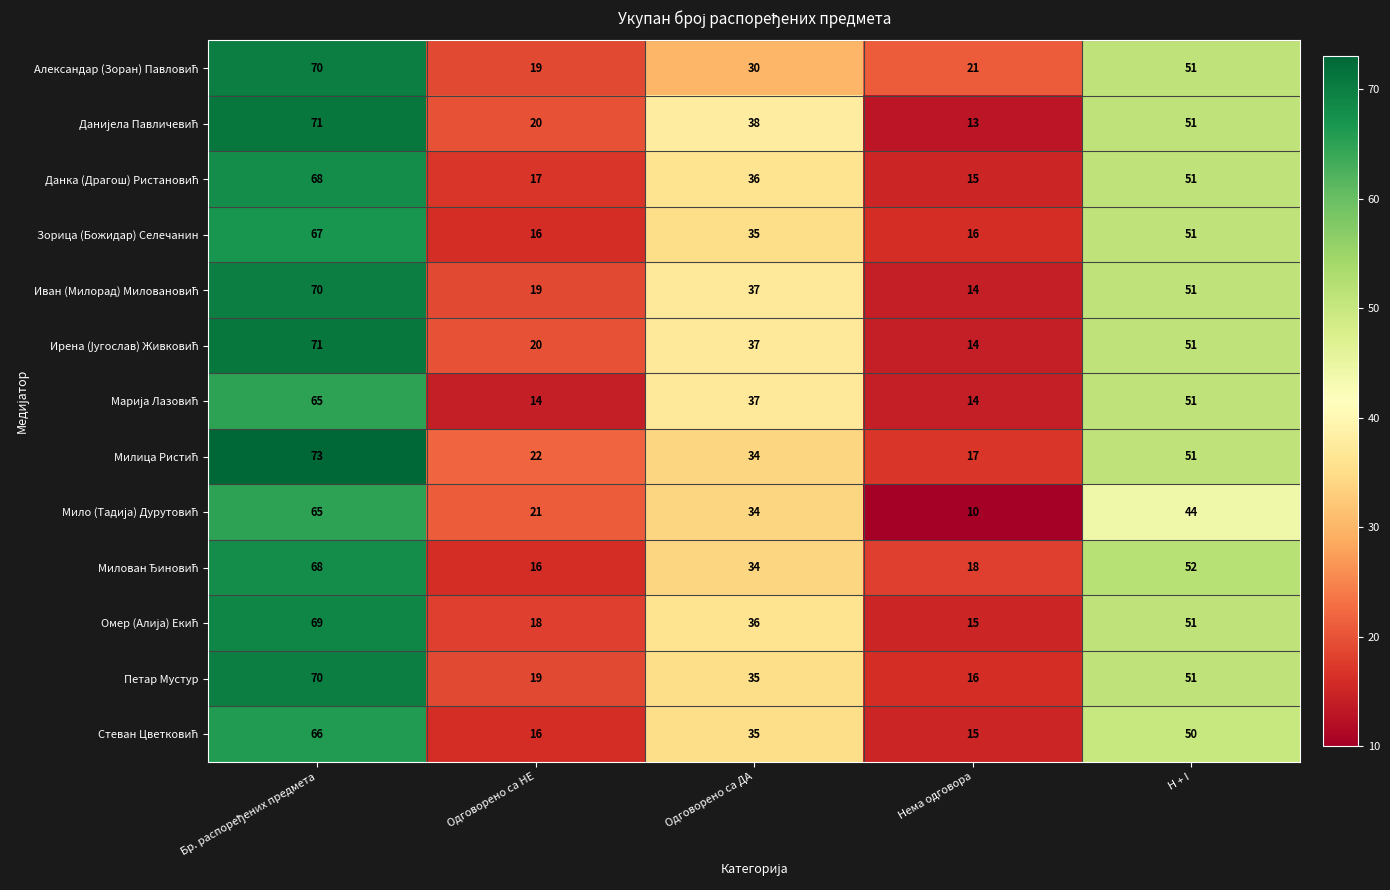

Read the Петар Мустур value at H + I, to the nearest 5.

50